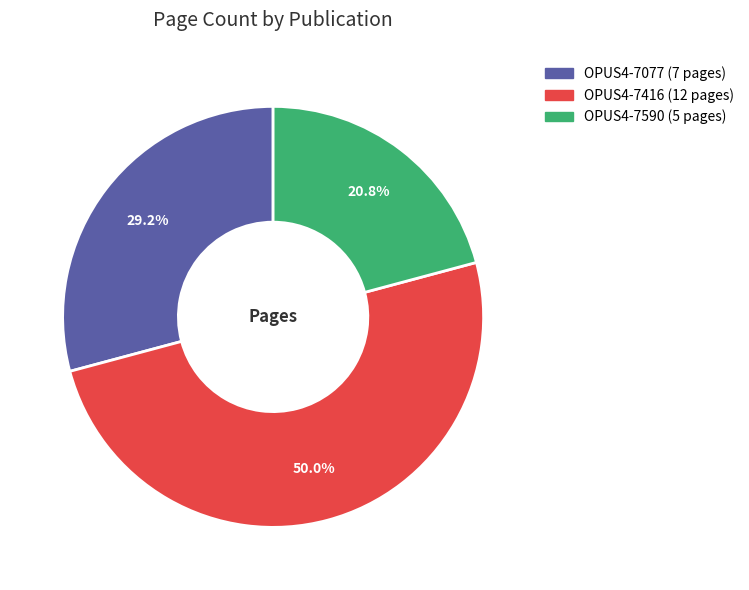

Which slice is the smallest?

OPUS4-7590